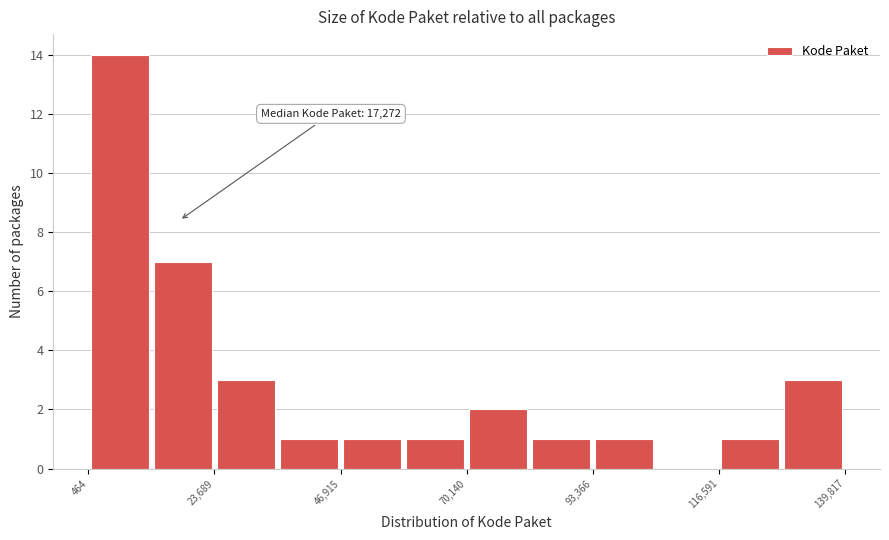

Around what value on the x-axis is the tallest bar? Give the approximate position of its centre, as read against the axis.

5000